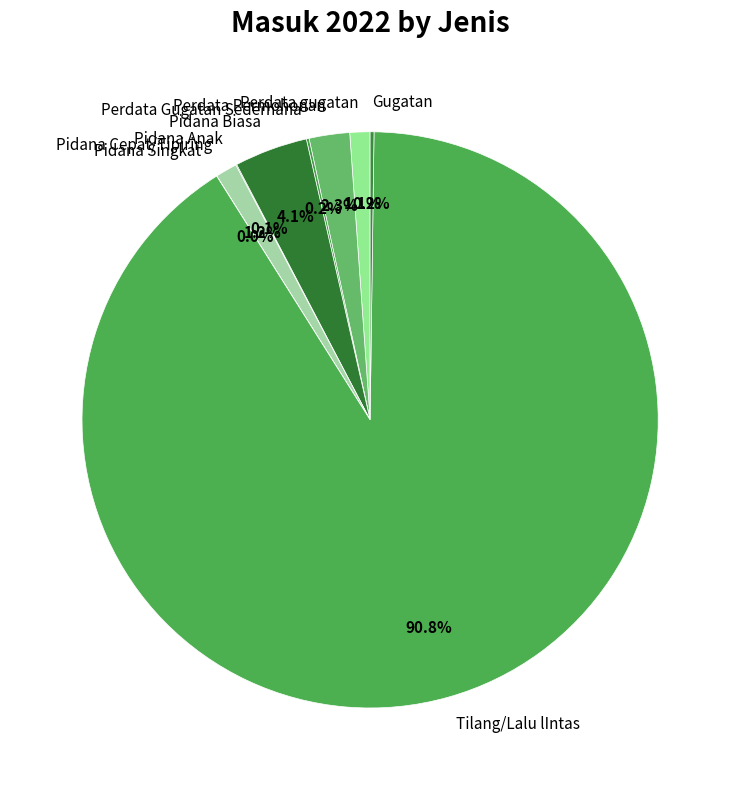

Which has a higher value, Pidana Biasa or Perdata gugatan?

Pidana Biasa